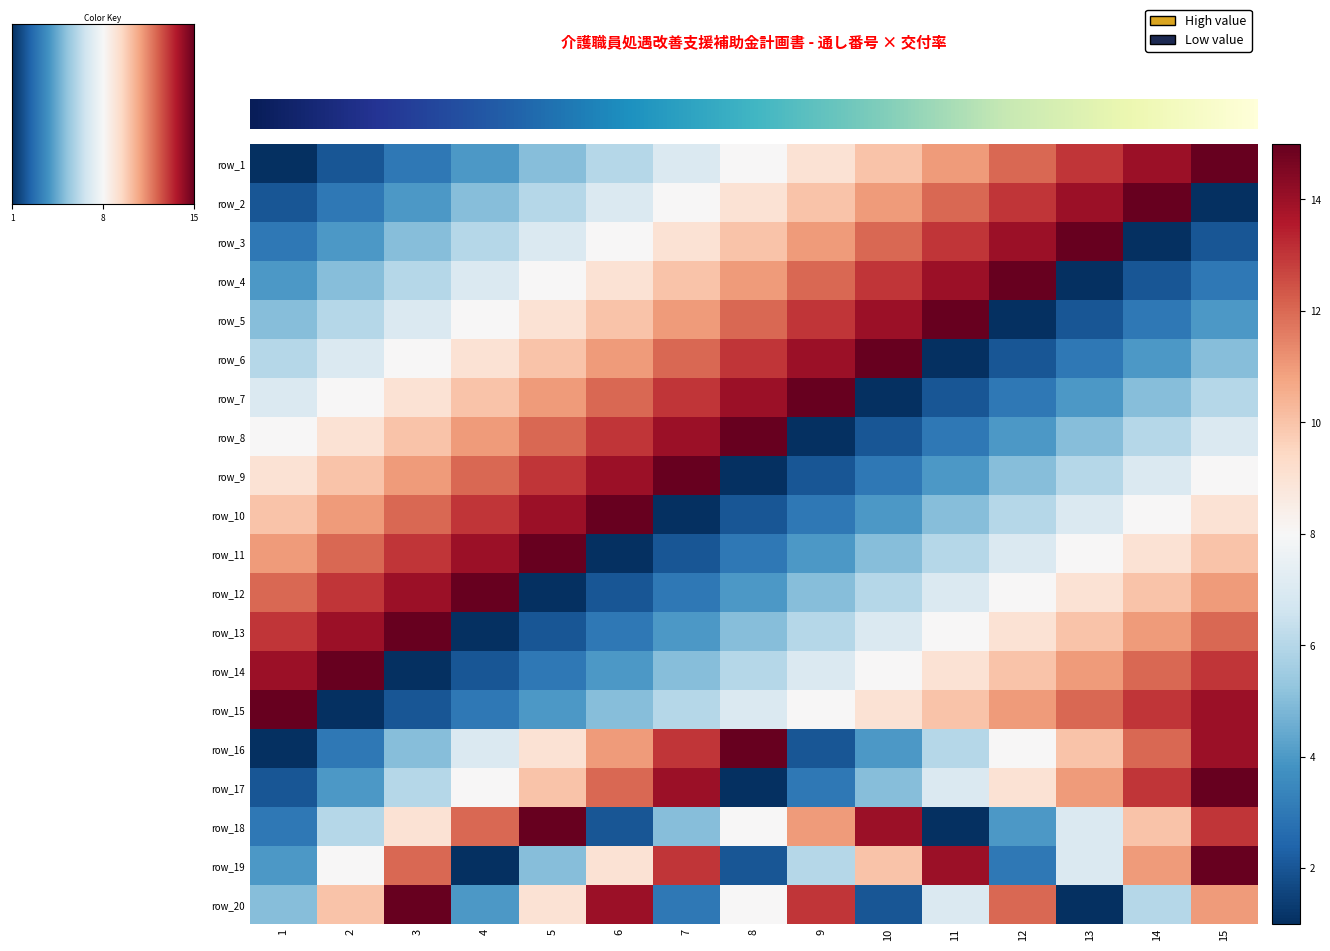

Rank the categories by row_10 value from highest to lowest.

6, 5, 4, 3, 2, 1, 15, 14, 13, 12, 11, 10, 9, 8, 7